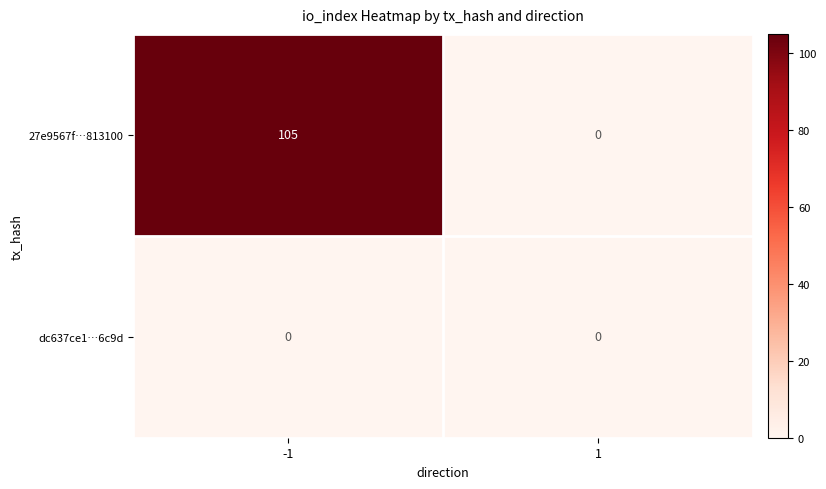

At how many categories does at least one series exceed 20?

1